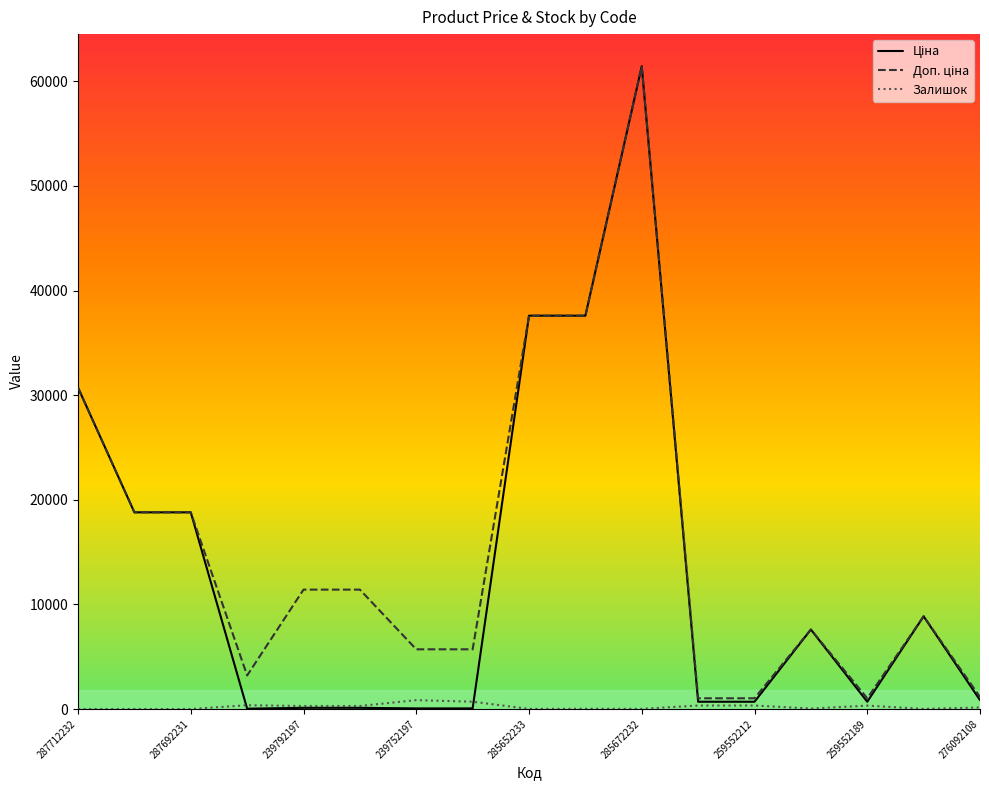

How many interior local peaks does the Ціна series have?

3